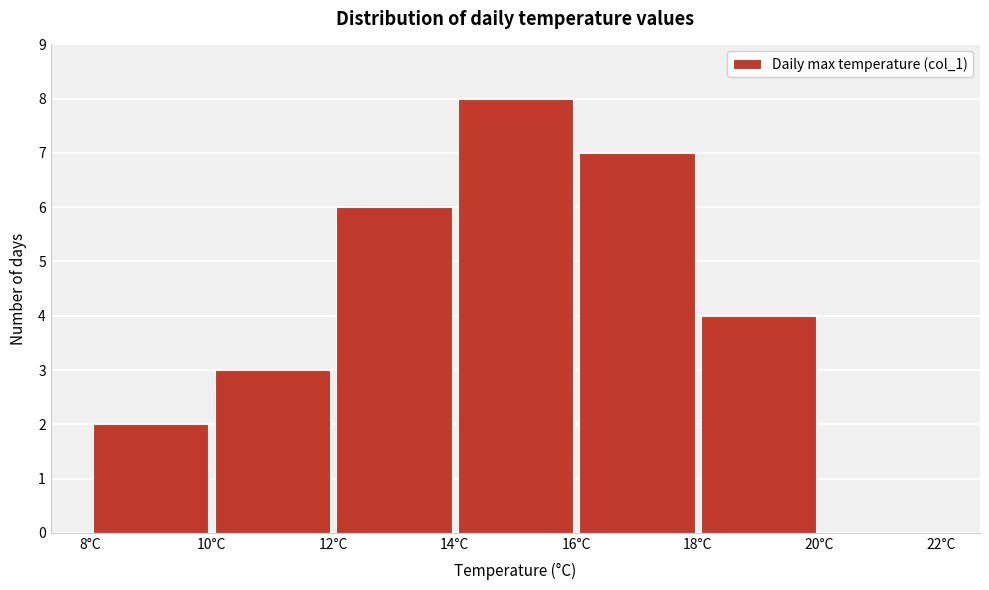

What is the height of the bar covering 16 to 18 on the x-axis? The values are not printed on the chart, so give them approximately, as read against the axis.

7